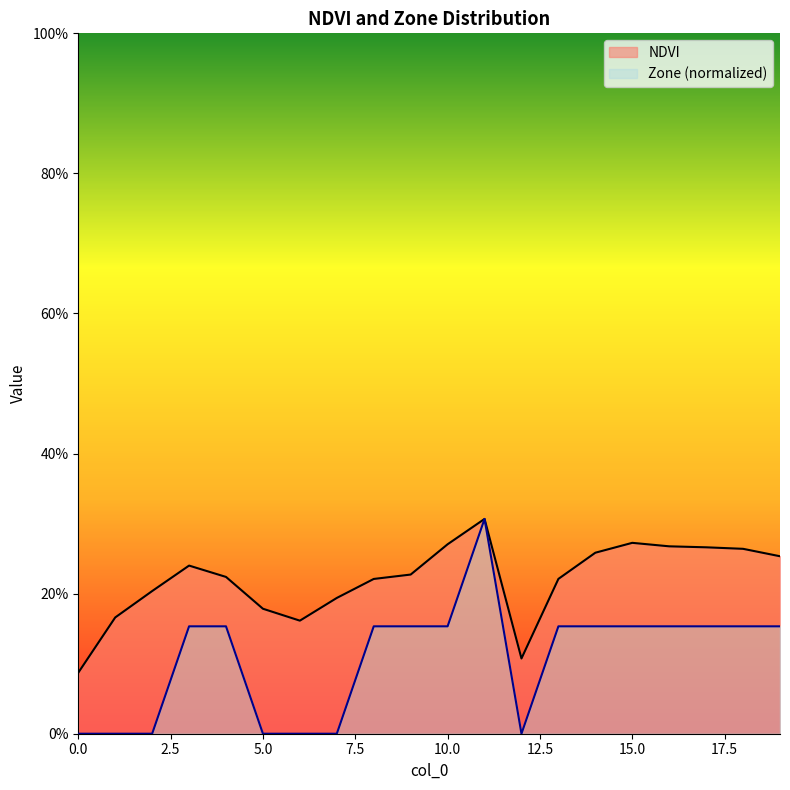

What is the minimum value for NDVI?

0.1